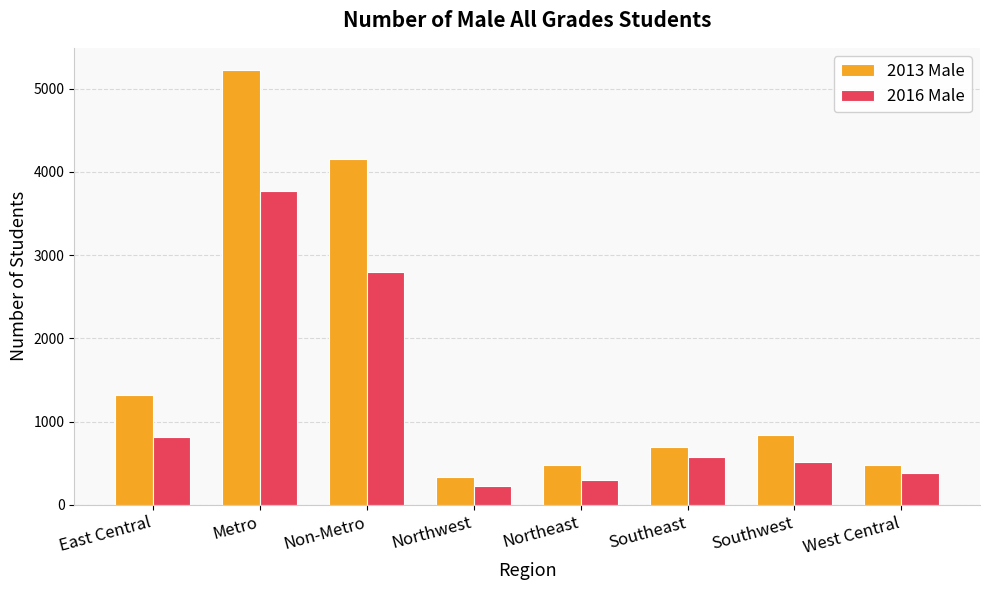

Which series has the largest range (max minus min)?

2013 Male